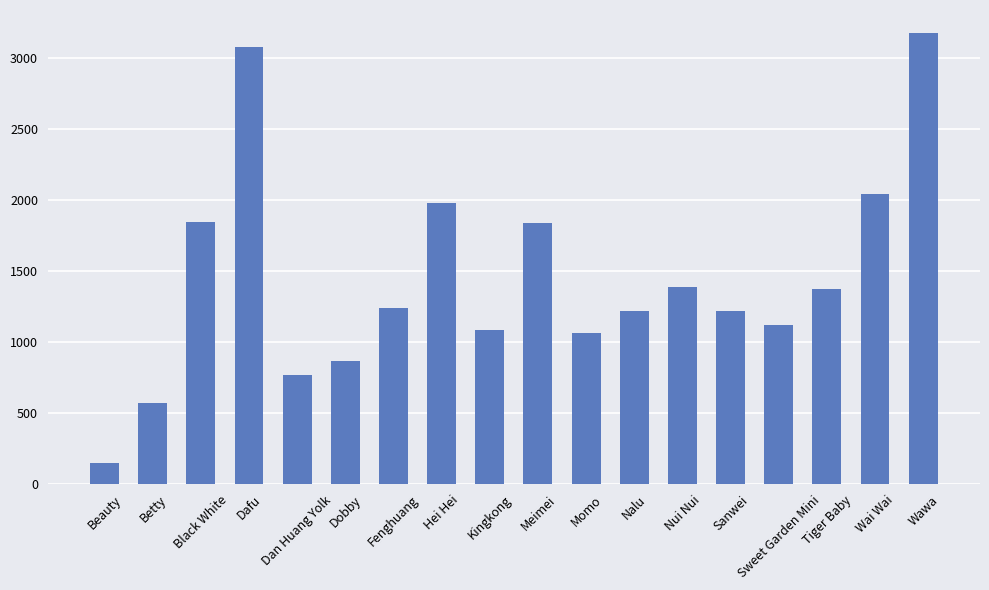

The value at Wai Wai is 2044. True or false?

True